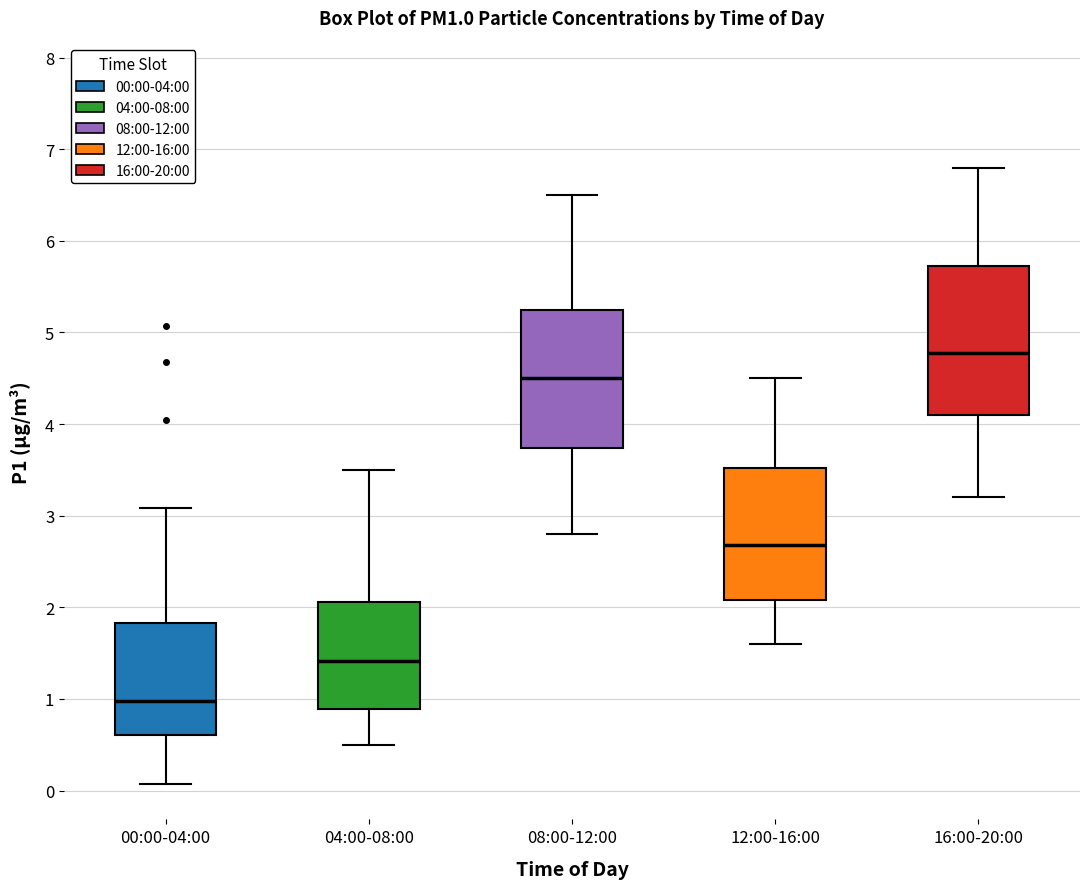

Reading left to right, read every box against the y-axis: the position of its median line, the range the box covers, and the ends of its whiskers. The values are not printed on the chart, so give them approximately, as read against the axis.

00:00-04:00: median 1.0, box 0.6 to 1.8, whiskers 0.1 to 3.1
04:00-08:00: median 1.4, box 0.9 to 2.1, whiskers 0.5 to 3.5
08:00-12:00: median 4.5, box 3.7 to 5.3, whiskers 2.8 to 6.5
12:00-16:00: median 2.7, box 2.1 to 3.5, whiskers 1.6 to 4.5
16:00-20:00: median 4.8, box 4.1 to 5.7, whiskers 3.2 to 6.8